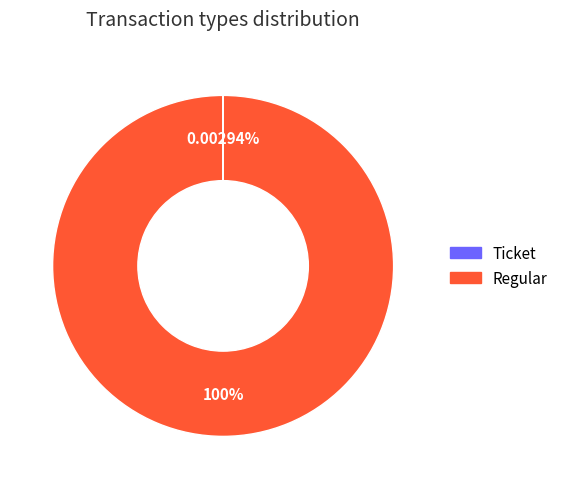

Which category has the biggest portion of the pie?

Regular